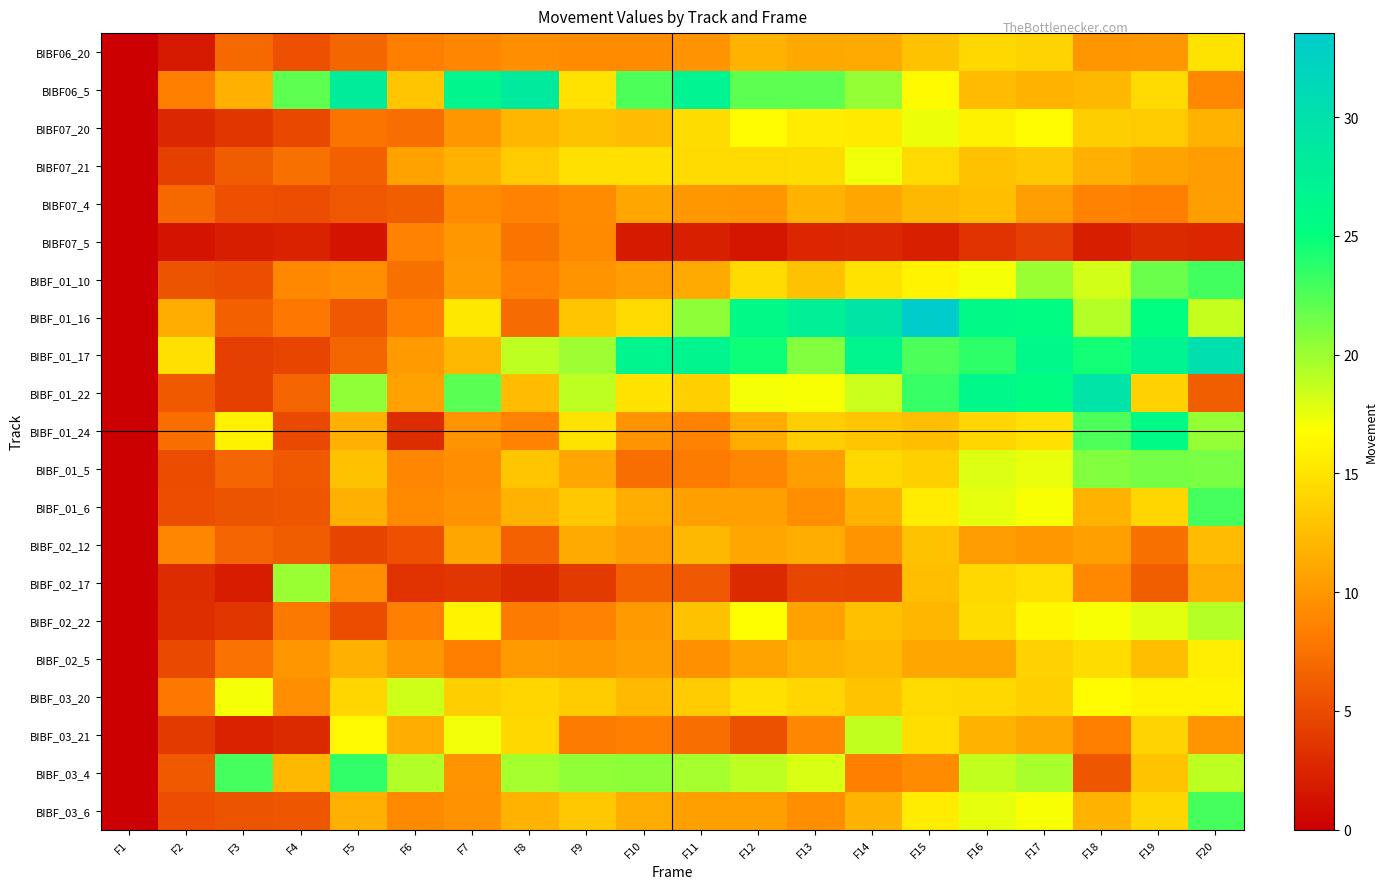

At how many categories does at least one series exceed 27?

8